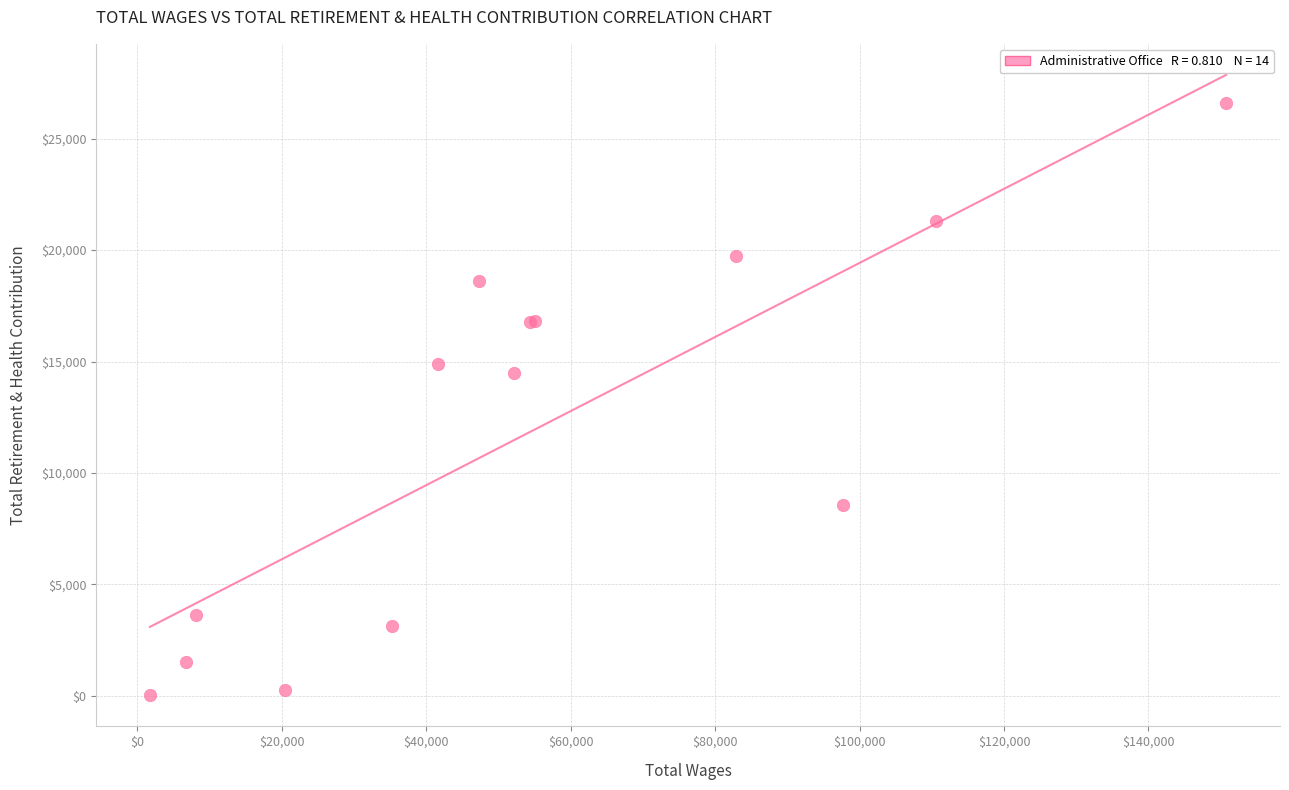

What Y value in the scatter plot is closest to 13306?

14509